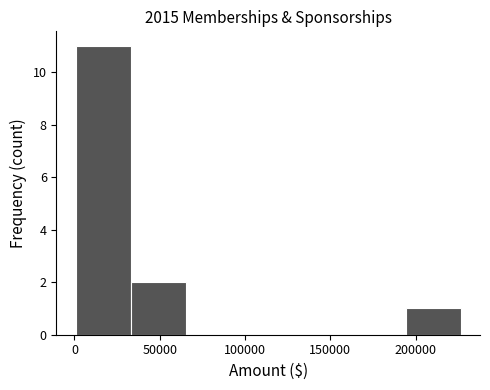

Reading left to right, list every bar in this chart as the range it spans on the x-axis followed by its height. Neither the bar edges nor the heights are printed on the chart, so give them approximately, as read against the axes.

0 to 35000: 11
35000 to 65000: 2
65000 to 95000: 0
95000 to 130000: 0
130000 to 160000: 0
160000 to 195000: 0
195000 to 225000: 1